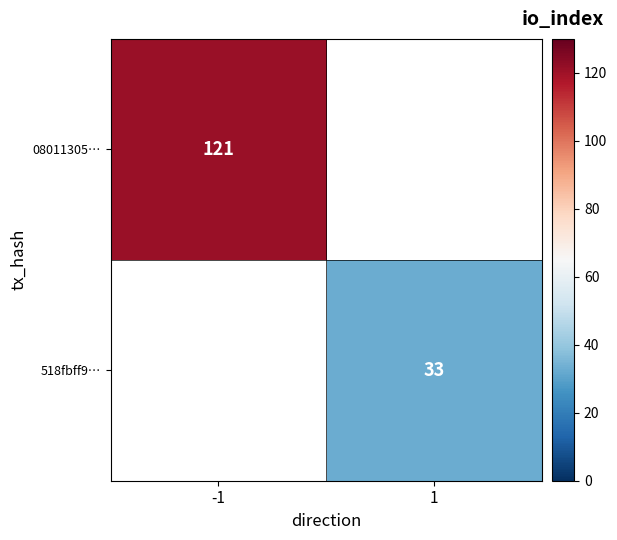

Is the value of 08011305… at -1 greater than the value of 518fbff9… at 1?

Yes